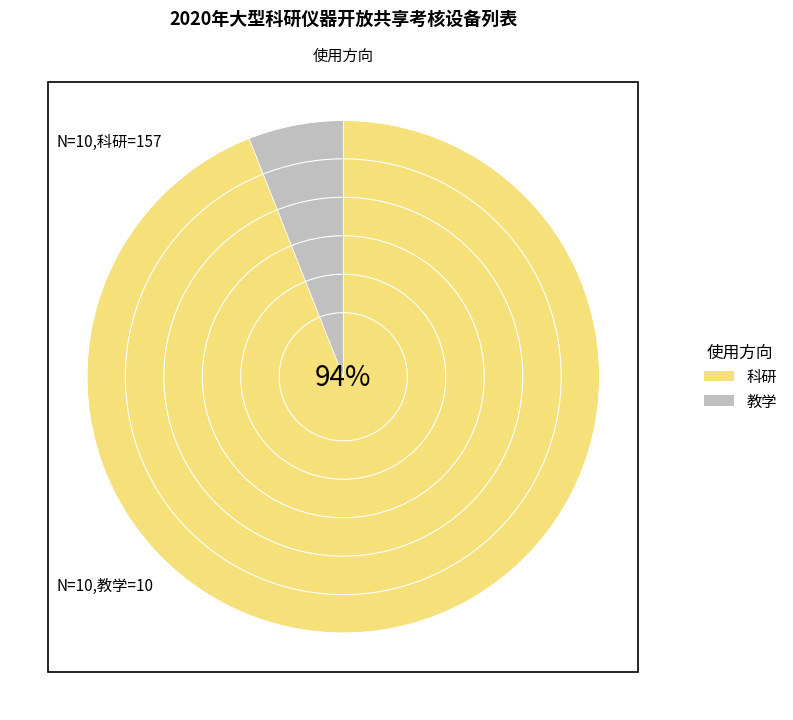

What percentage is the 教学 slice, to the nearest percent?

6%